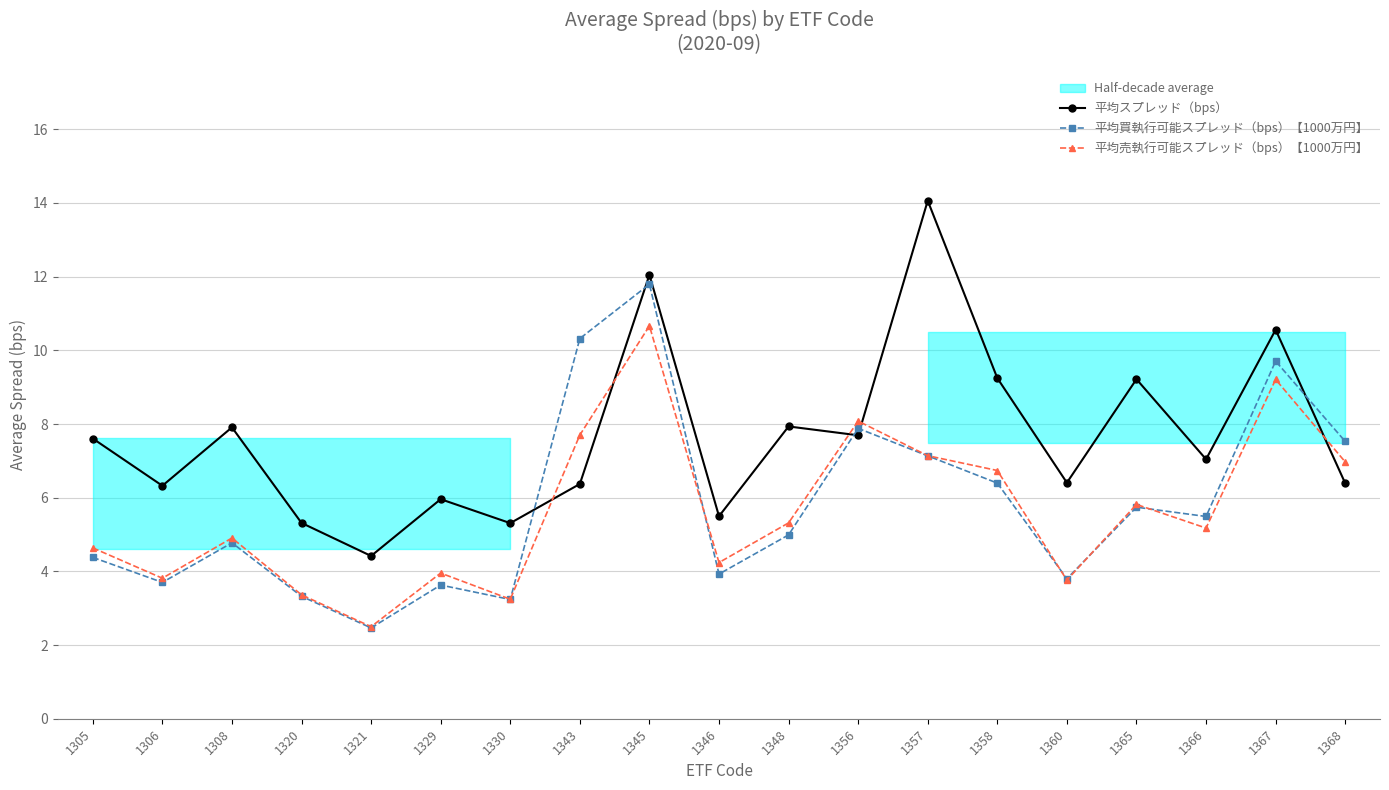

Count the number of data series in this chart.

3